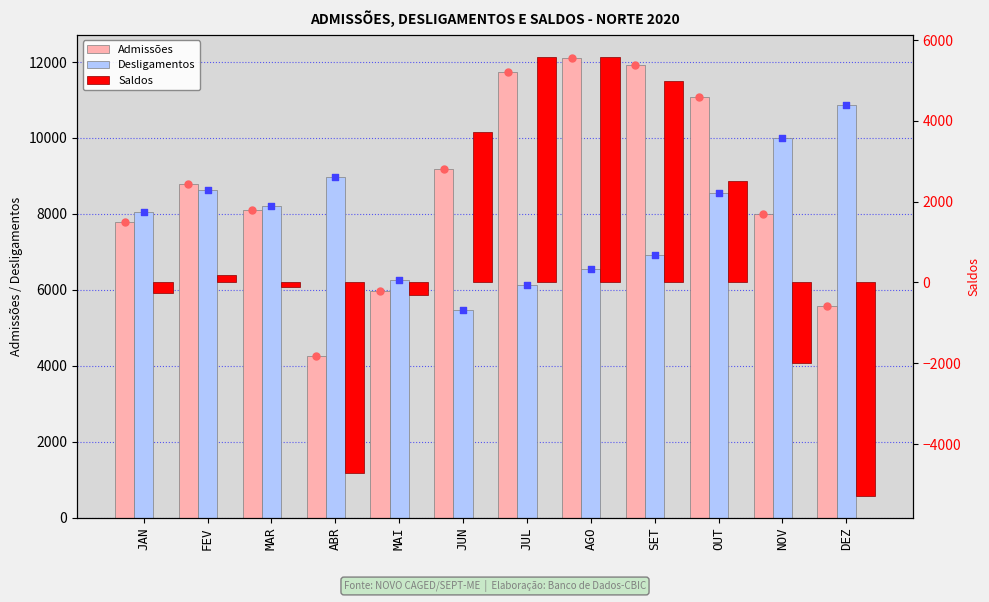

What is the total value across all series at ABR?

8498